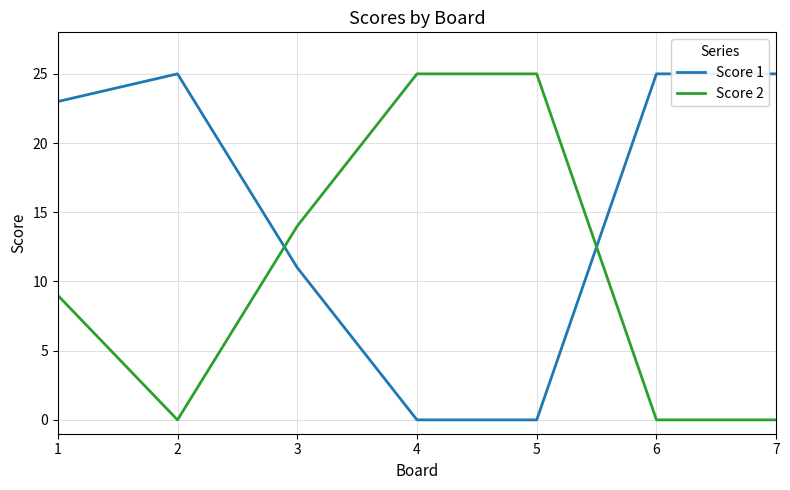

Rank the series at 2 from lowest to highest value.

Score 2, Score 1